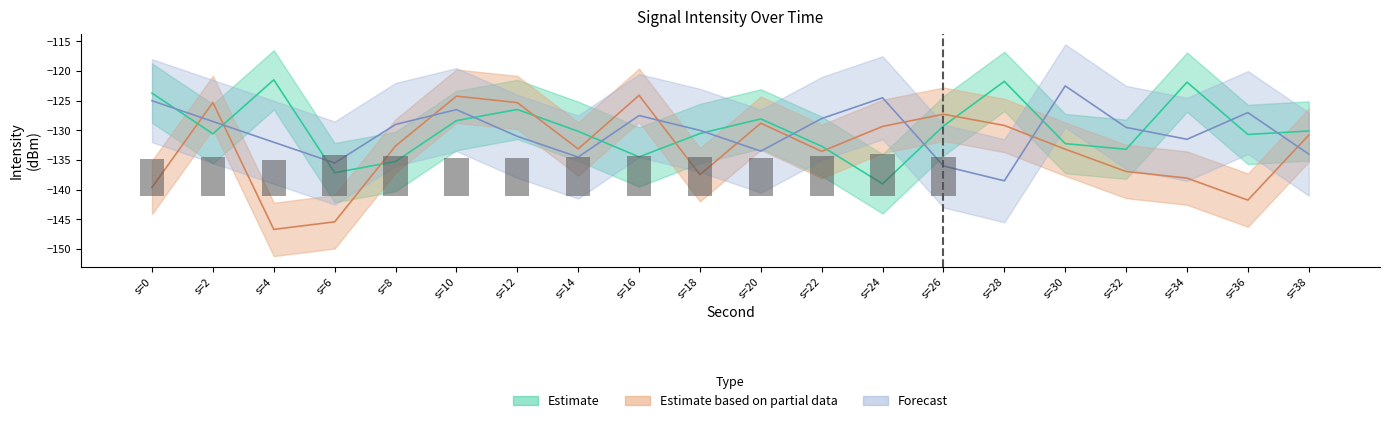

Reading left to right, transcribe all the data shown in this chart.

Estimate: -123.7	-130.6	-121.5	-137.1	-135.2	-128.4	-126.5	-130.2	-134.5	-130.5	-128.1	-132.7	-139.0	-129.3	-121.7	-132.2	-133.2	-121.9	-130.7	-130.1
Estimate based on partial data: -139.6	-125.3	-146.7	-145.4	-132.6	-124.2	-125.3	-133.1	-124.1	-137.5	-128.8	-133.5	-129.3	-127.3	-129.2	-133.2	-136.9	-138.1	-141.8	-130.8
Forecast: -125.0	-128.5	-132.0	-135.5	-129.0	-126.5	-131.0	-134.5	-127.5	-130.0	-133.5	-128.0	-124.5	-136.0	-138.5	-122.5	-129.5	-131.5	-127.0	-134.0